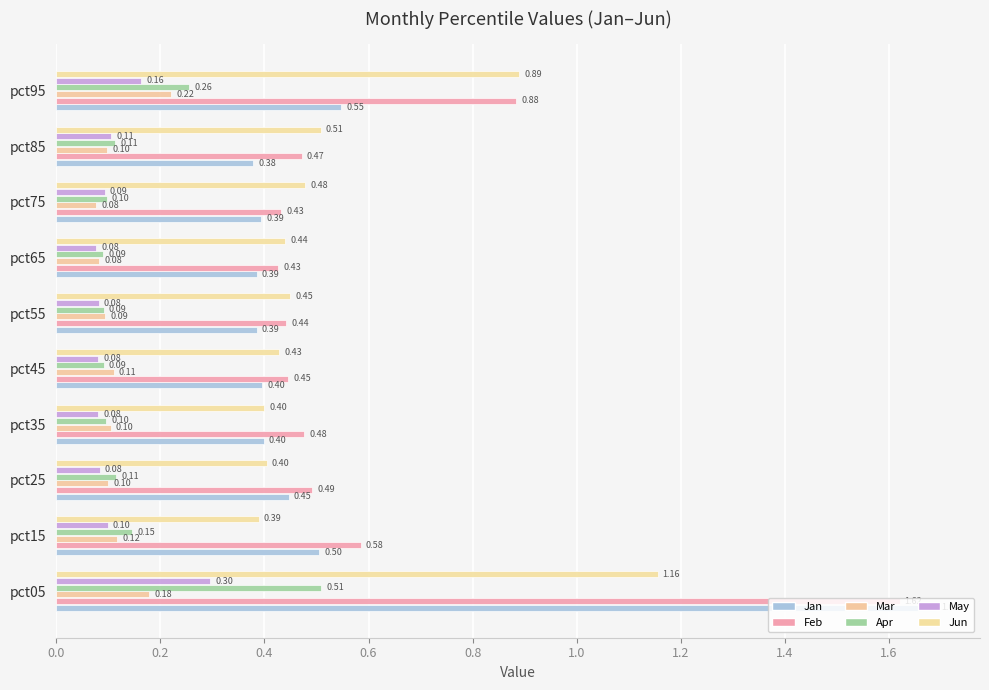

At which label is Jan closest to 1?

pct95